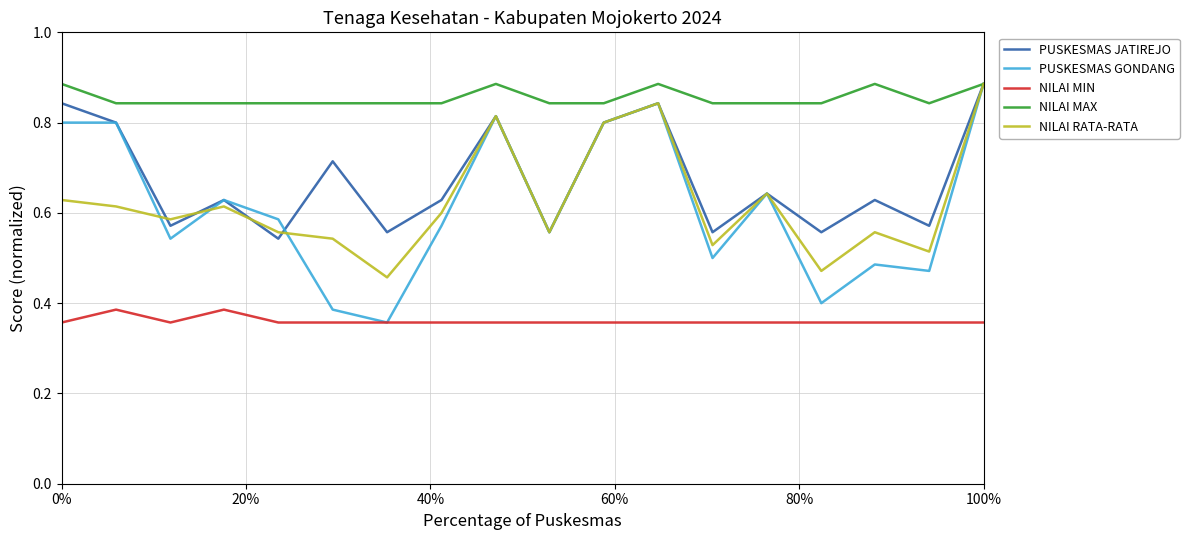

Does the chart have visible grid lines?

Yes